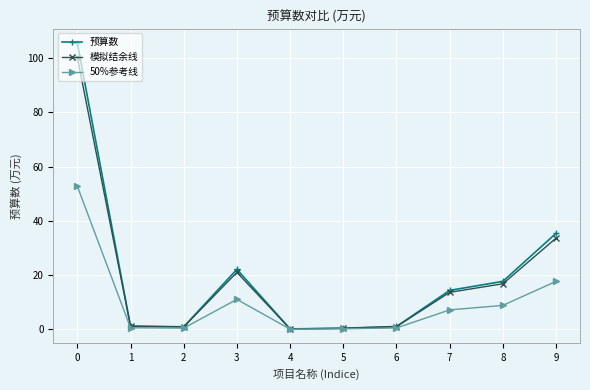

What are all the series names shown in the legend?

预算数, 模拟结余线, 50%参考线